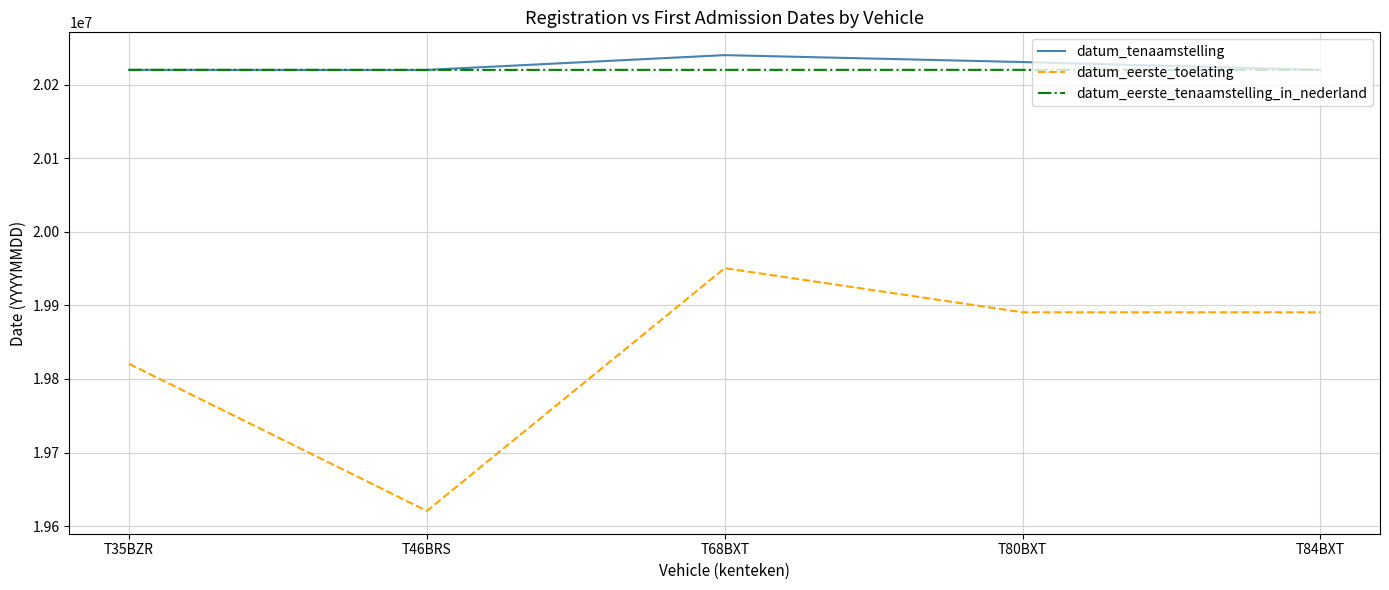

True or false: datum_eerste_toelating and datum_eerste_tenaamstelling_in_nederland intersect in this chart.

False